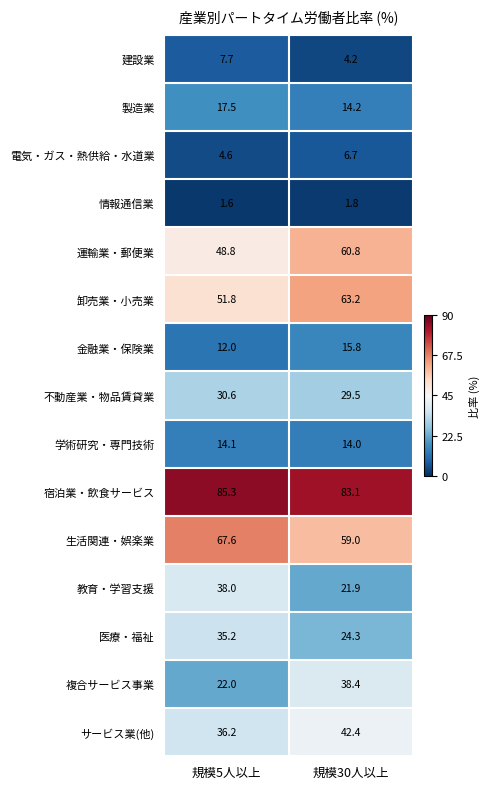

What is the sum of the 学術研究・専門技術 values at 規模5人以上 and 規模30人以上?

28.1